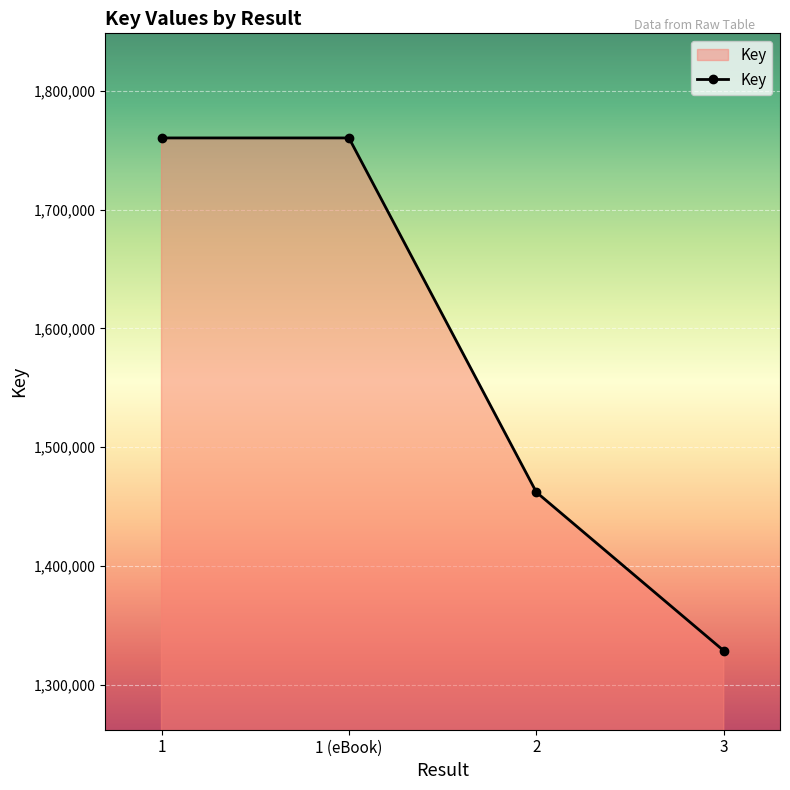

What is the difference between the second highest and second lowest values?

298048